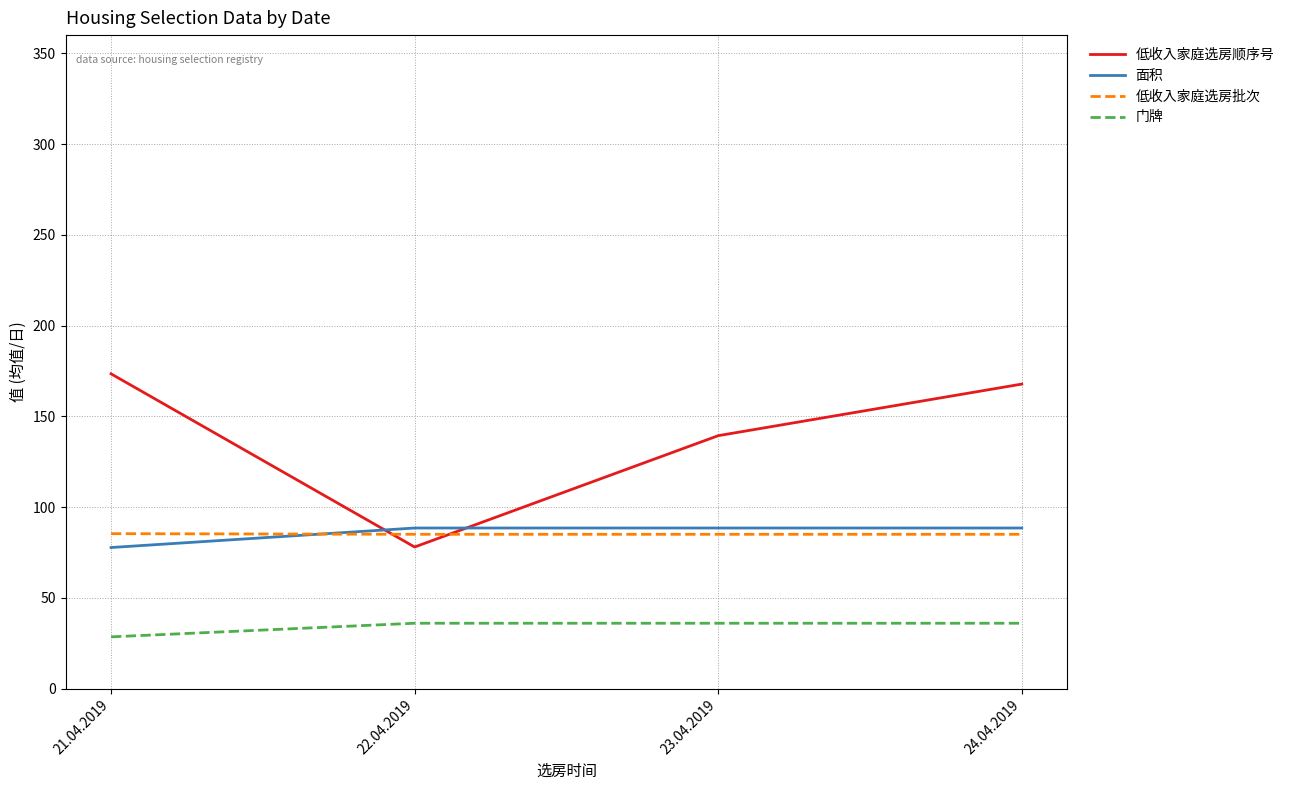

Is it true that 低收入家庭选房顺序号 equals 167.8 at 24.04.2019?

True